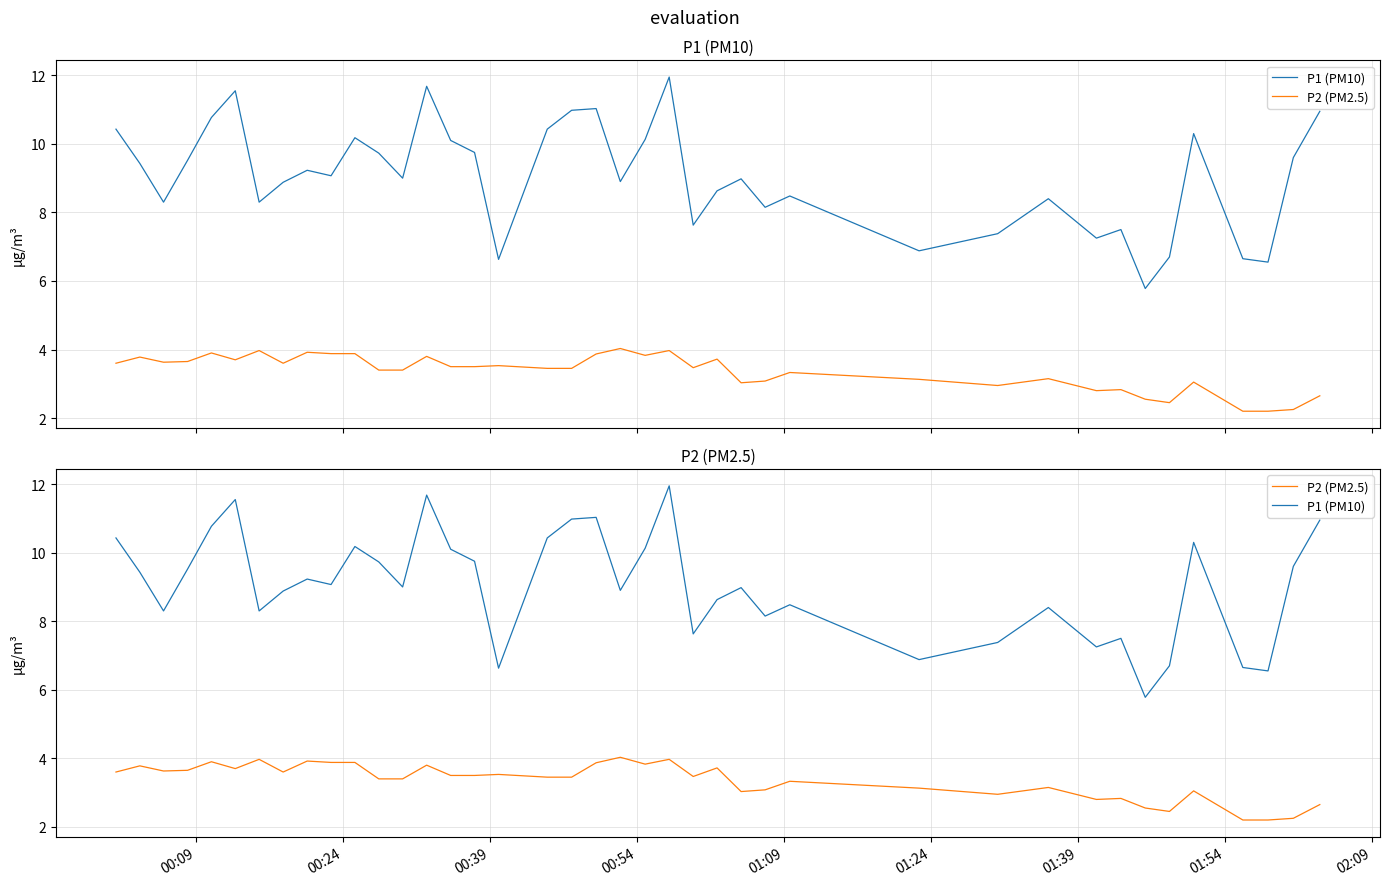

Reading left to right, what are all the values shown in this chart?

P1 (PM10): 10.4	9.4	8.3	9.5	10.8	11.6	8.3	8.9	9.2	9.1	10.2	9.7	9.0	11.7	10.1	9.8	6.6	10.4	11.0	11.0	8.9	10.1	11.9	7.6	8.6	9.0	8.2	8.5	6.9	7.4	8.4	7.2	7.5	5.8	6.7	10.3	6.7	6.5	9.6	10.9
P2 (PM2.5): 3.6	3.8	3.6	3.6	3.9	3.7	4.0	3.6	3.9	3.9	3.9	3.4	3.4	3.8	3.5	3.5	3.5	3.5	3.5	3.9	4.0	3.8	4.0	3.5	3.7	3.0	3.1	3.3	3.1	3.0	3.1	2.8	2.8	2.5	2.5	3.0	2.2	2.2	2.2	2.6